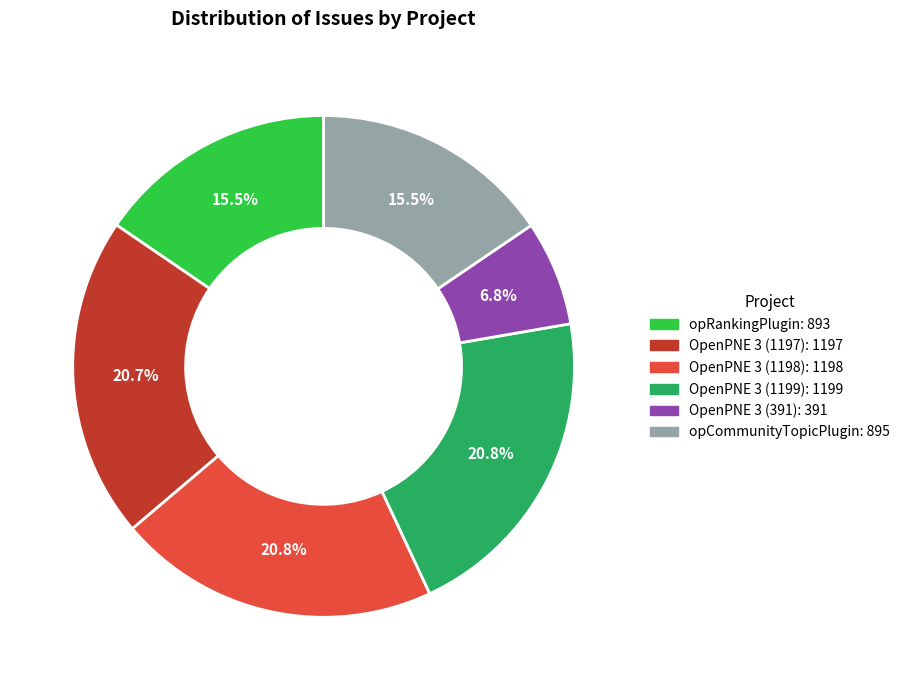

What is the smallest slice in the pie chart?

OpenPNE 3 (391)